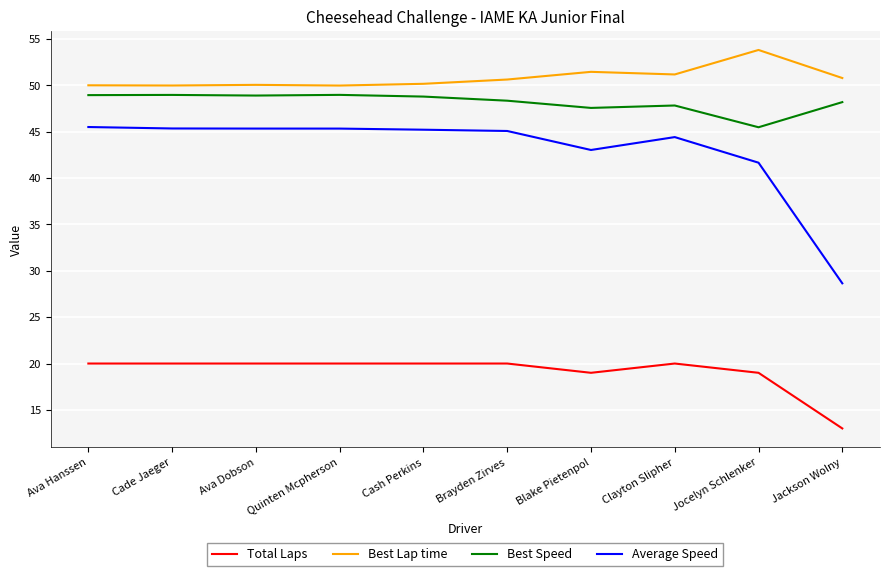

Which series has the largest total across all categories?

Best Lap time